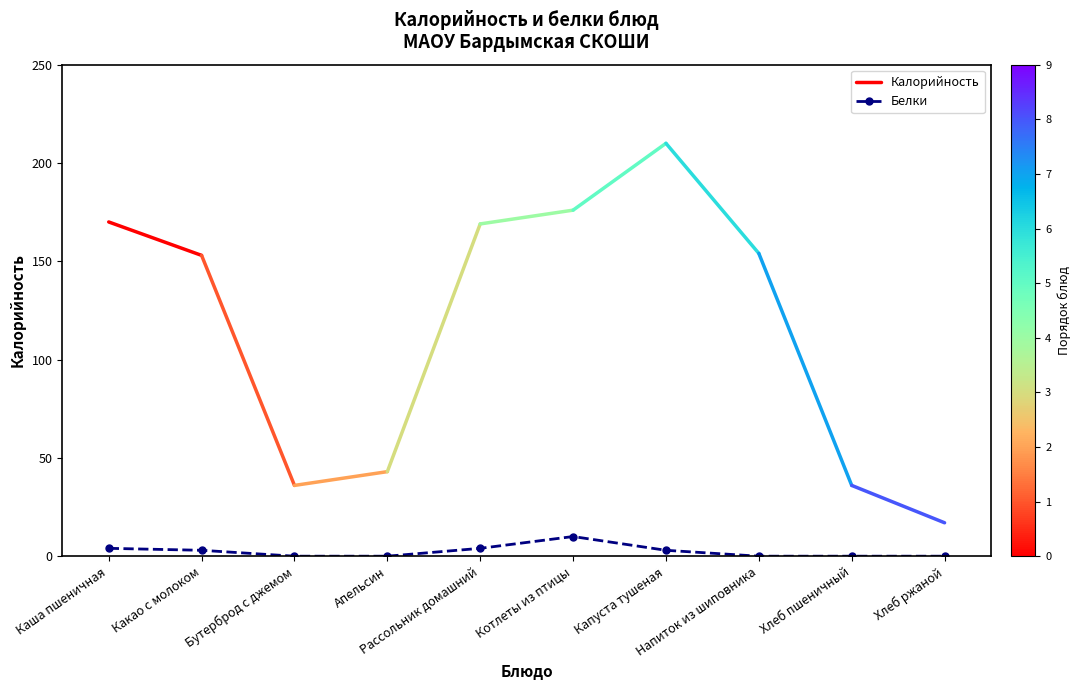

Approximately how many times larger is the value at Какао с молоком compared to Каша пшеничная?

0.8